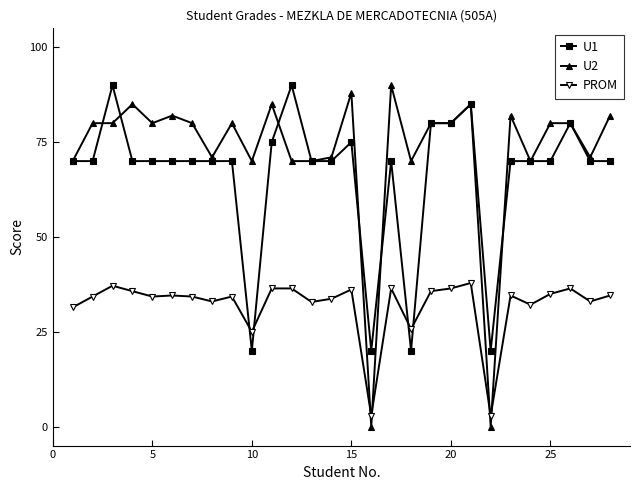

True or false: U2 has more than 2 interior local peaks.

True